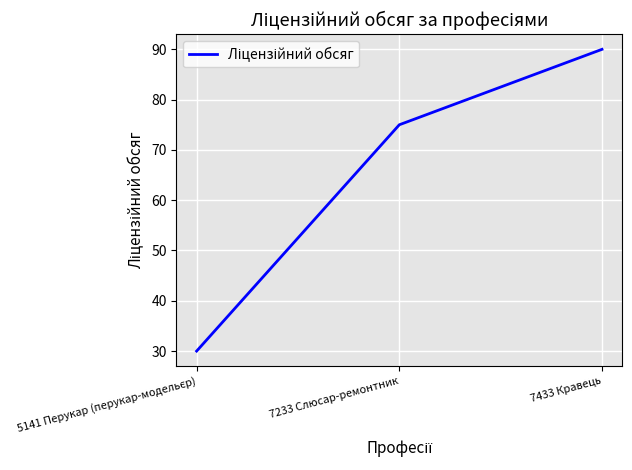

What is the average value?

65